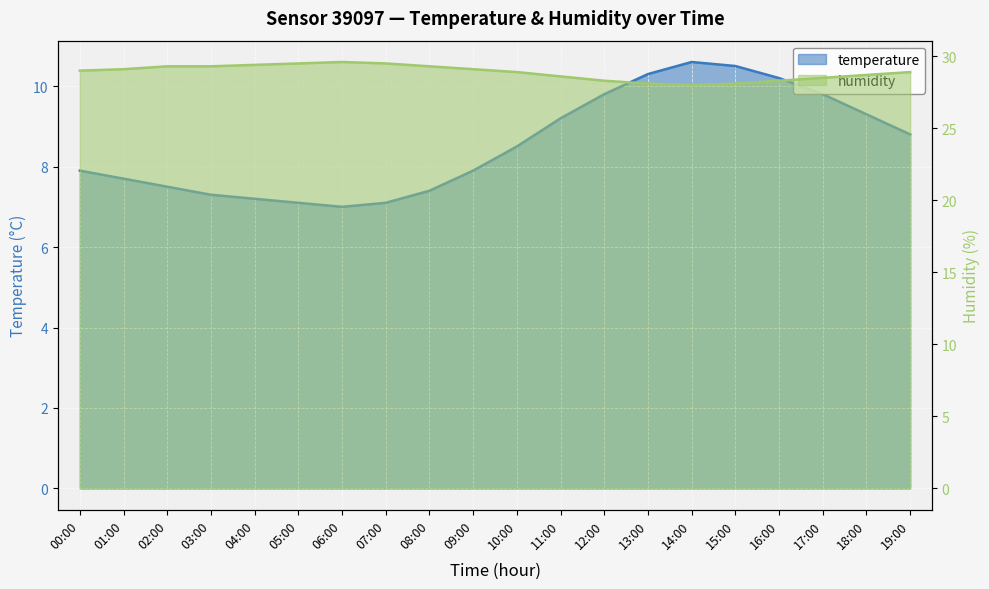

At which category does the chart reach its minimum across all series?

06:00